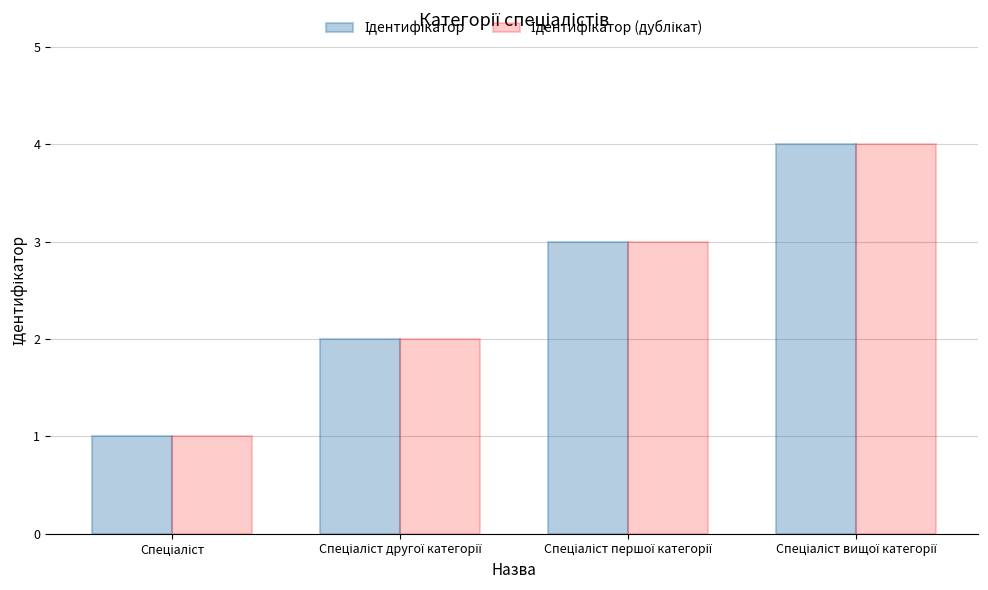

What is the maximum value shown in the chart?

4